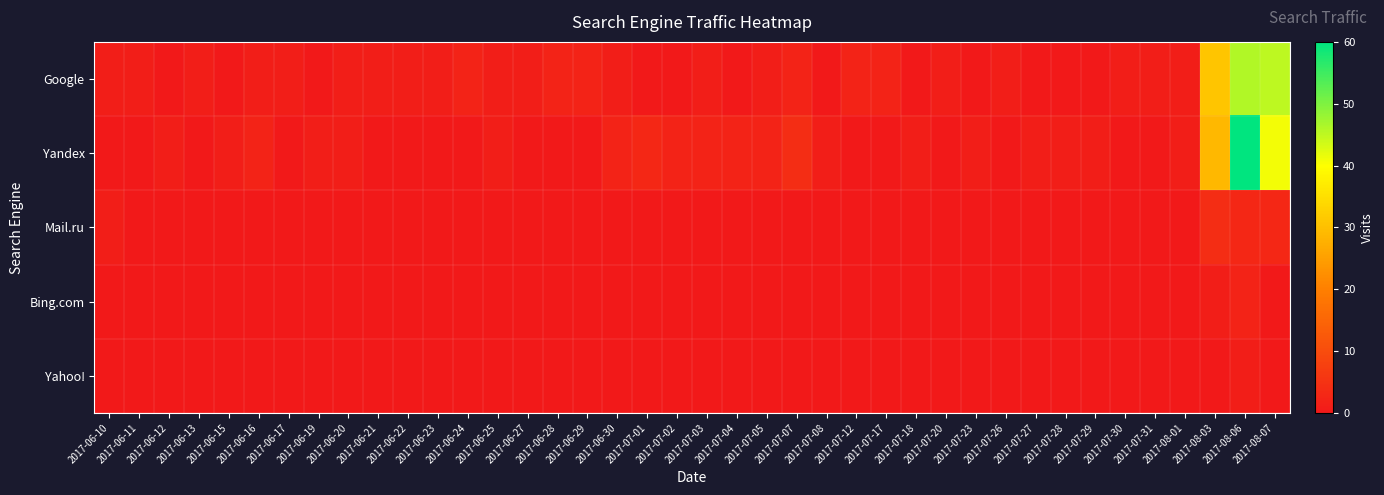

Rank the series by their maximum value, from highest to lowest.

Yandex, Google, Mail.ru, Bing.com, Yahoo!